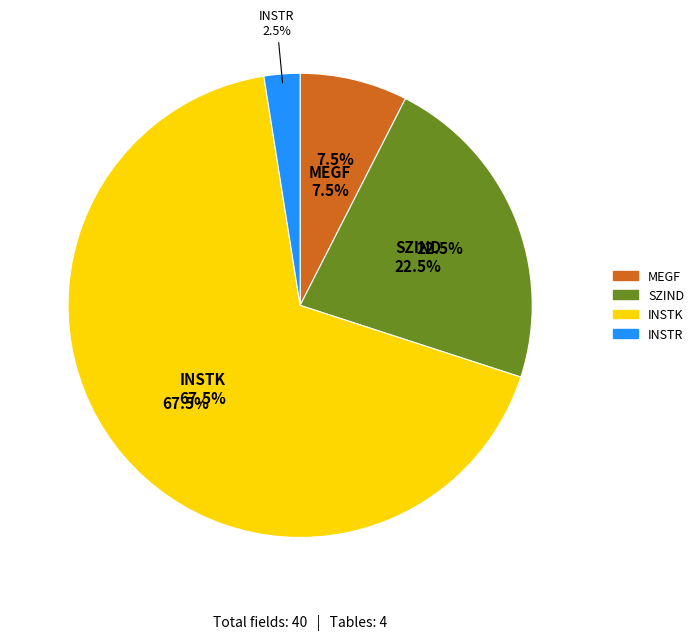

What is the change in value from INSTK to INSTR?

-26